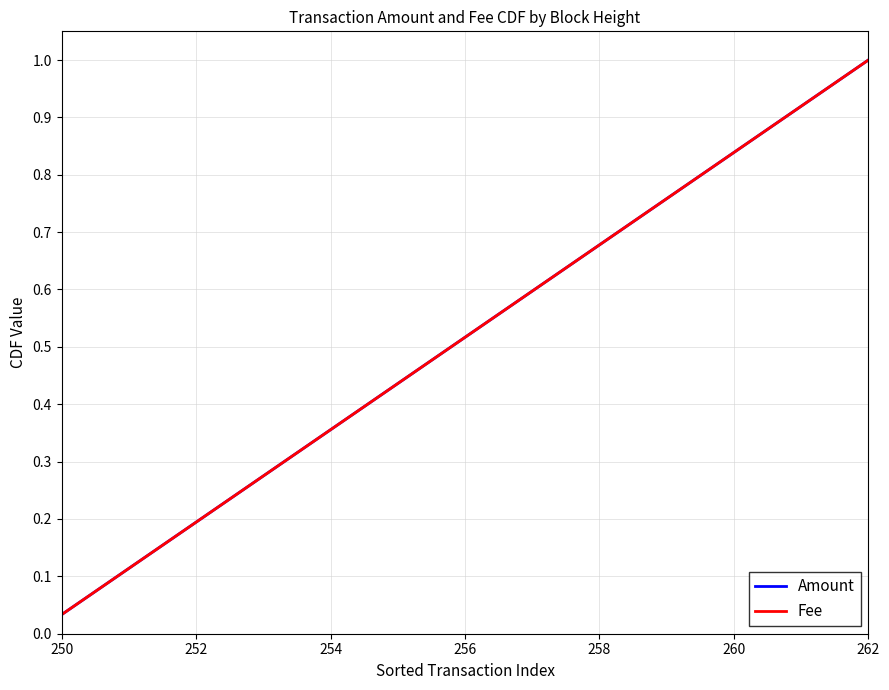

Does the chart have visible grid lines?

Yes